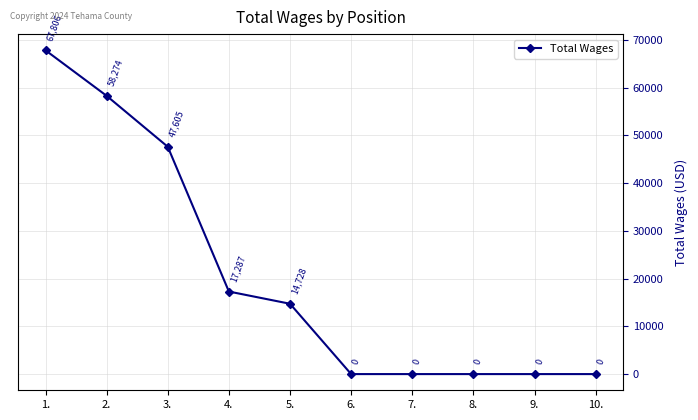

Does the chart have visible grid lines?

Yes